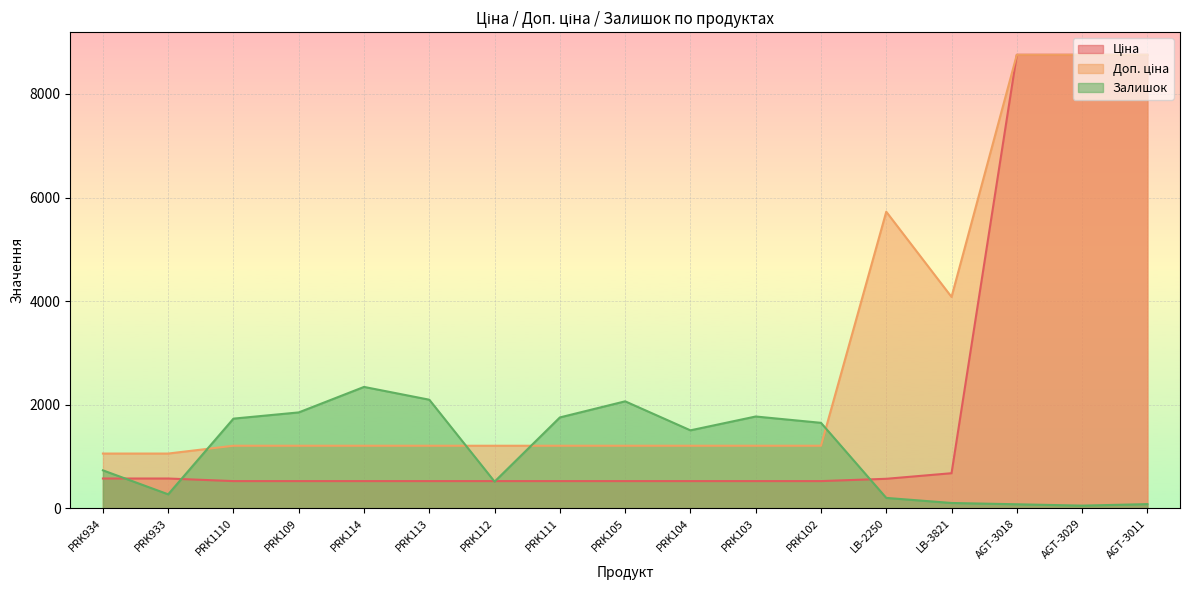

Between PRK105 and PRK109, which is larger?

PRK105